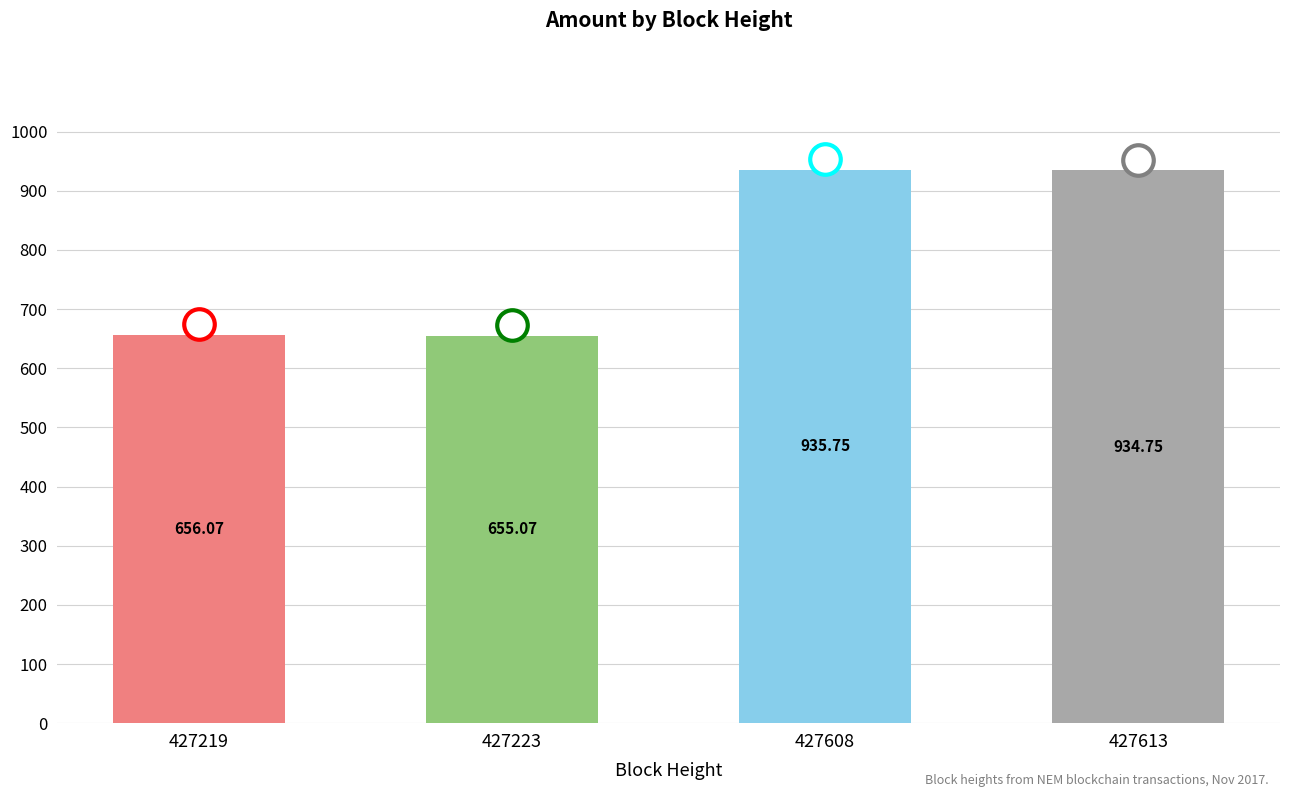

Which category has the lowest value across all series?

427223